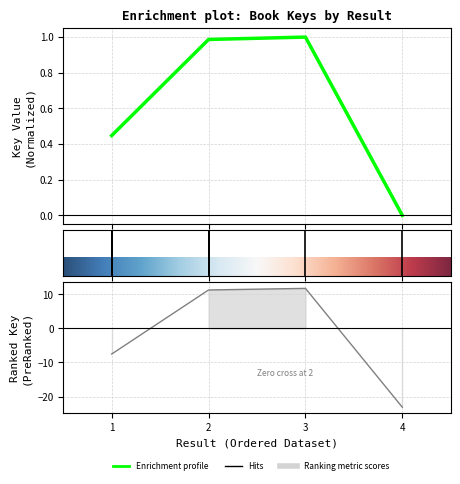

What is the difference between the maximum and minimum values?

1.0